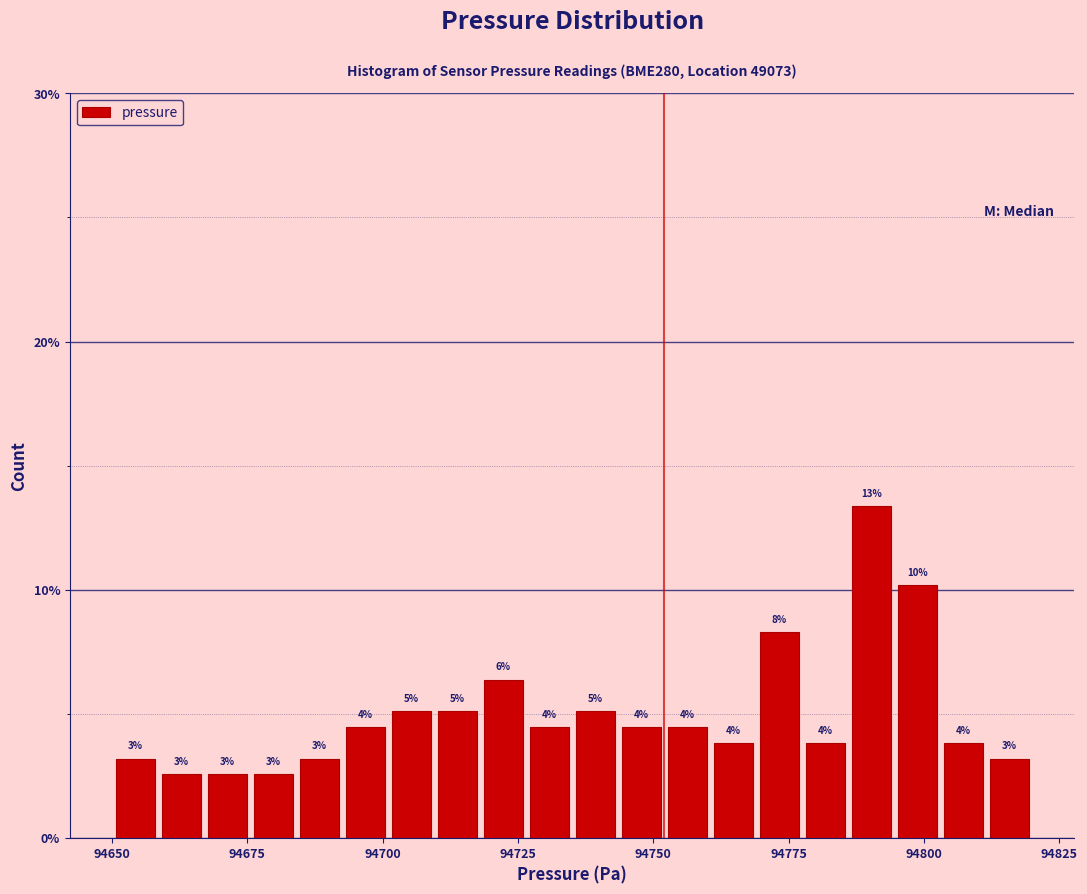

Around what value on the x-axis is the tallest bar? Give the approximate position of its centre, as read against the axis.

94790